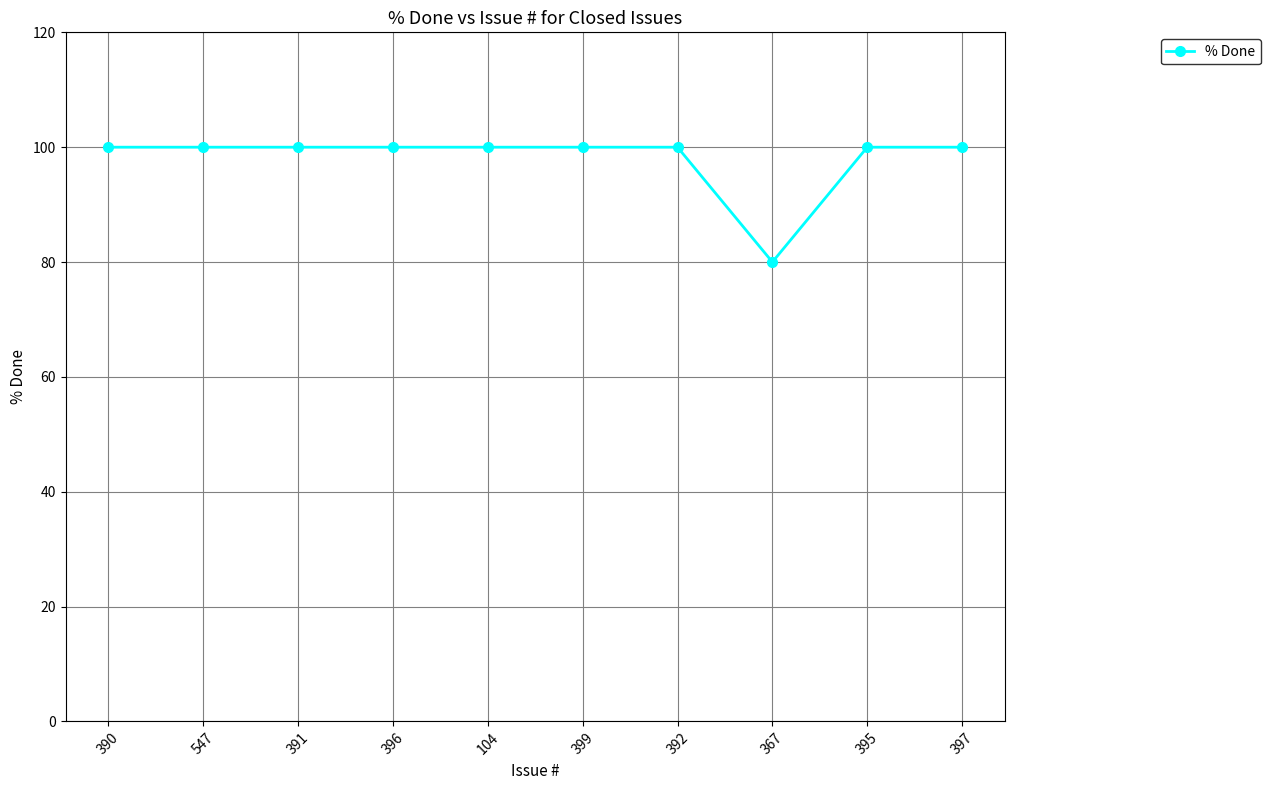

Which category has the lowest value across all series?

367